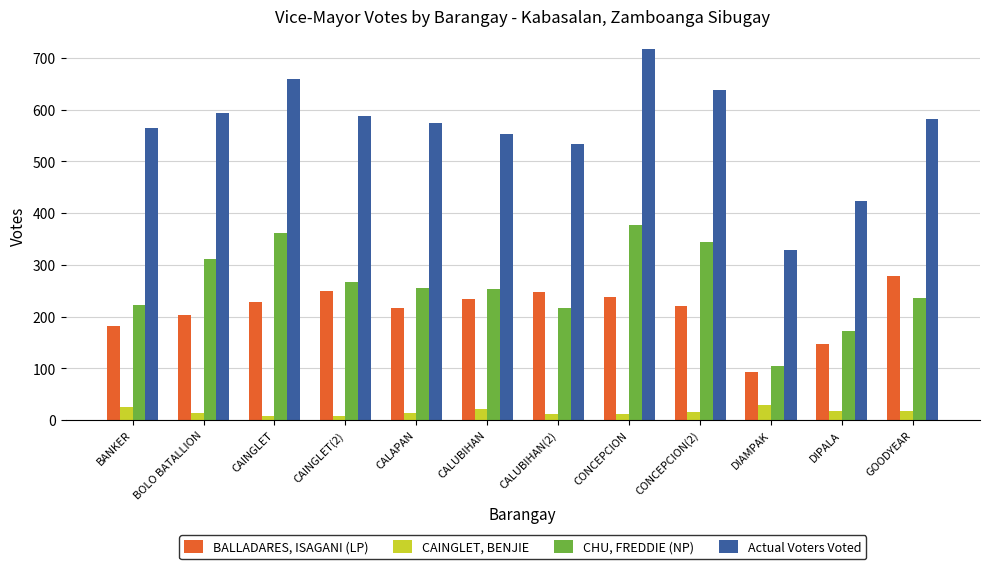

Is it true that Actual Voters Voted equals 1055 at CONCEPCION(2)?

False